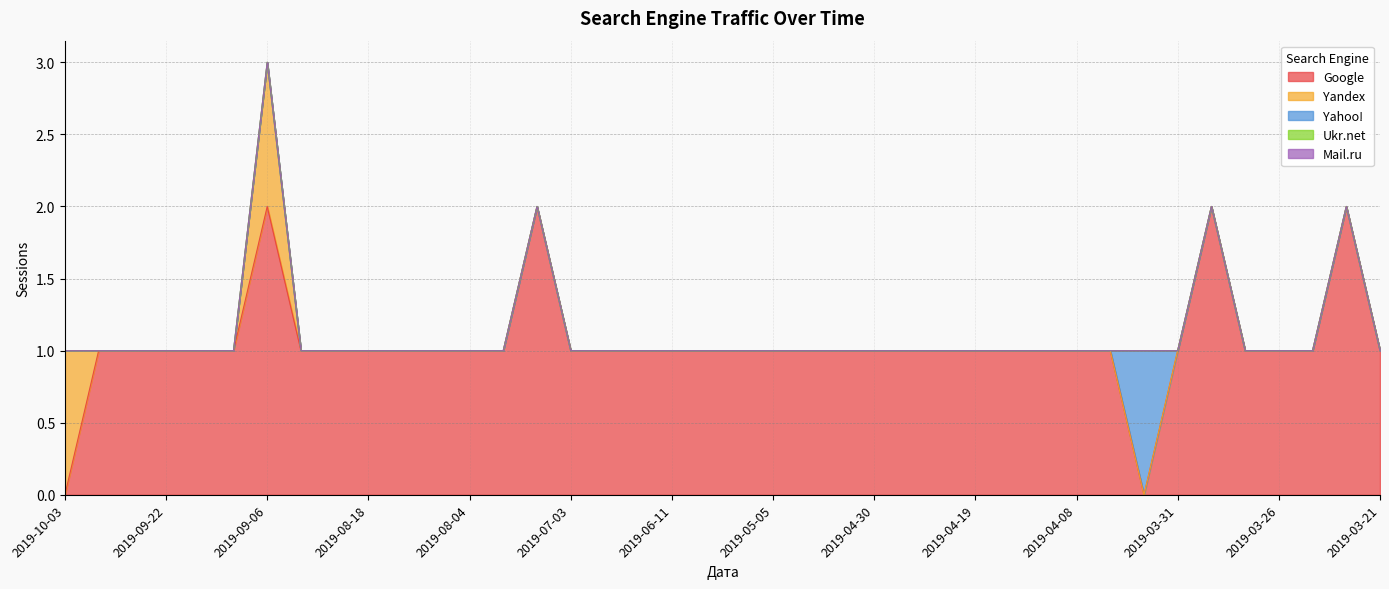

At how many categories does at least one series exceed 0?

40